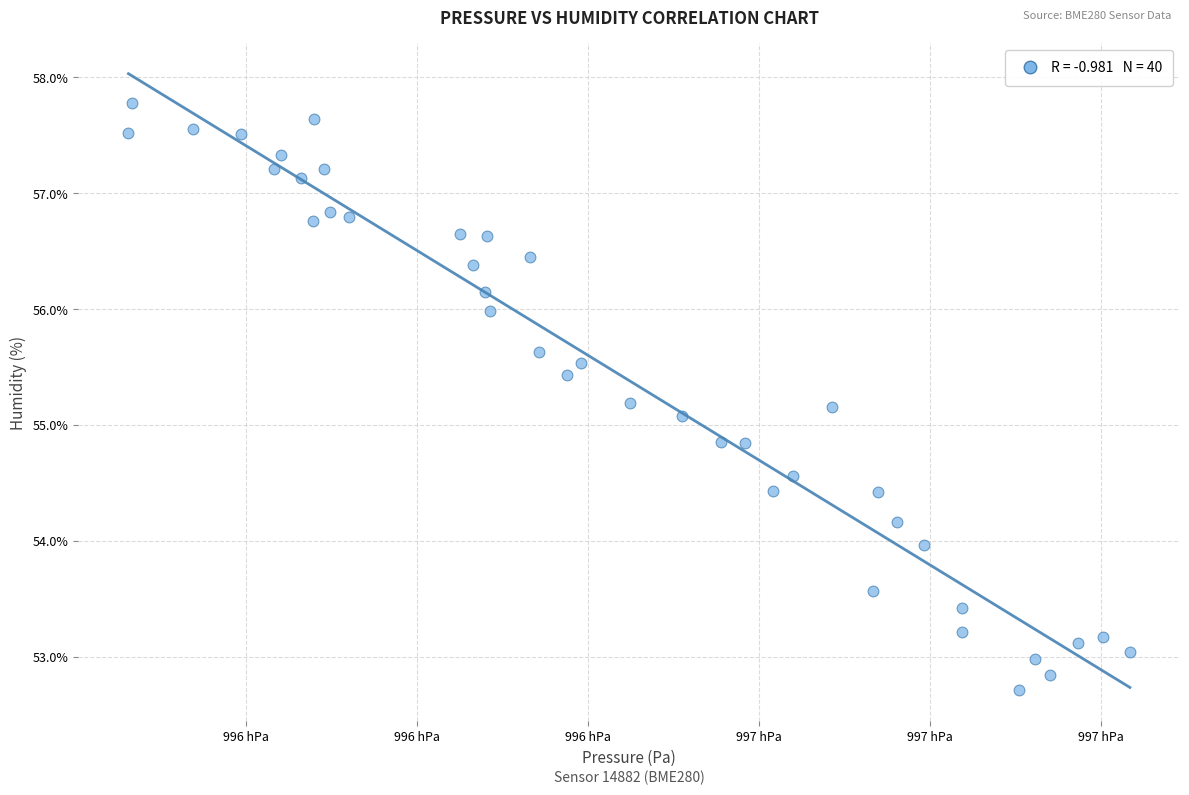

What Y value in the scatter plot is closest to 55?

55.1